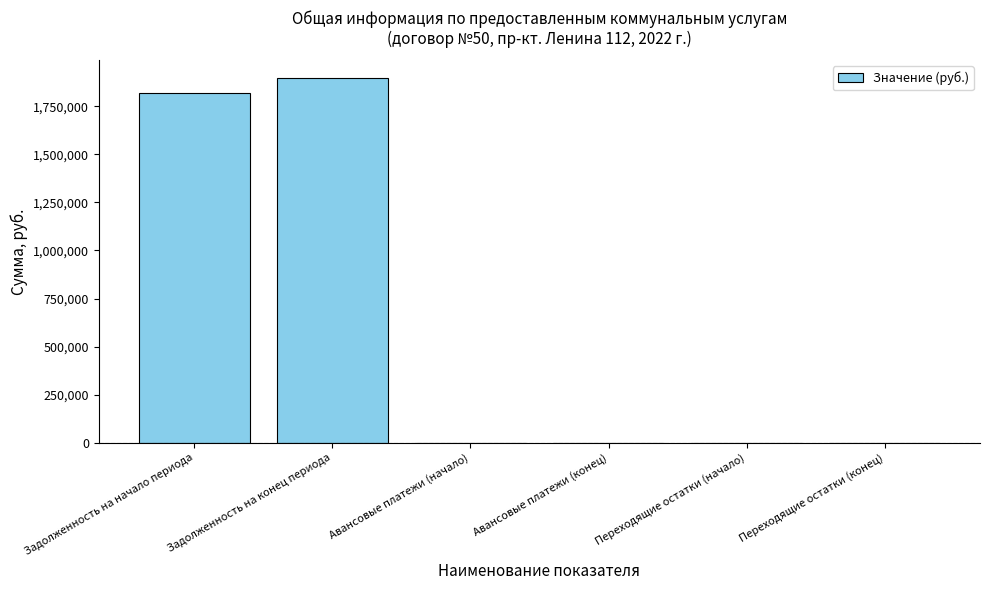

Is it true that the value at Задолженность на конец периода is 1894215.4?

True